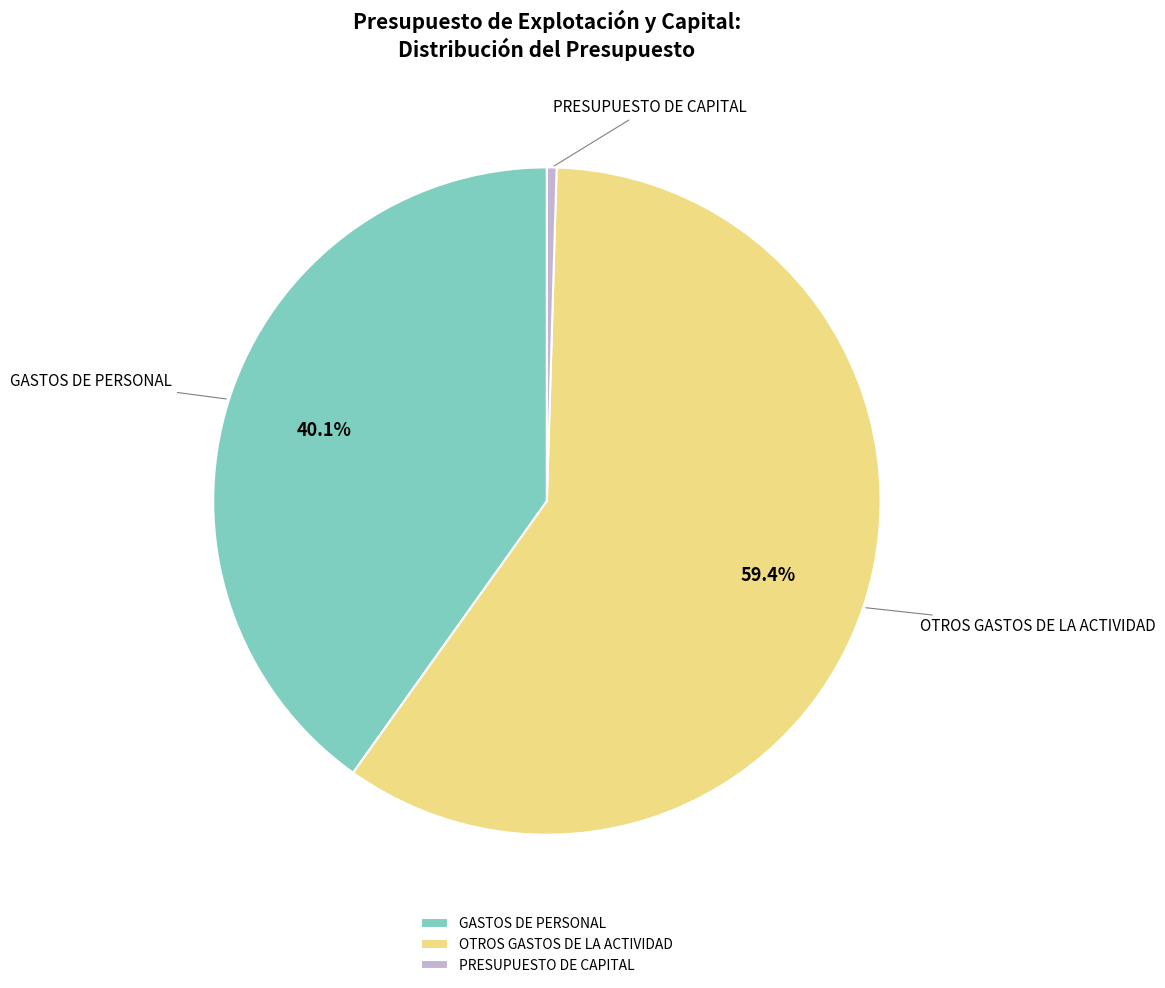

What percentage is NOT represented by OTROS GASTOS DE LA ACTIVIDAD?

40.6%